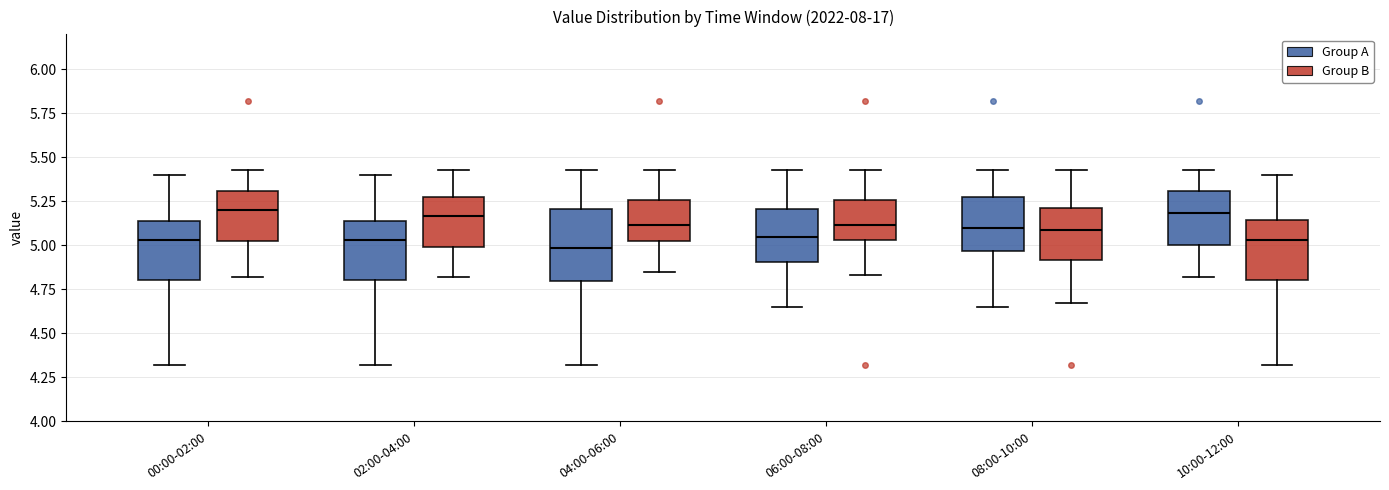

Reading left to right, transcribe this box plot: for each box, give where its median line is, the range the box spans, and where its two whiskers end, as read against the y-axis. The values are not printed on the chart, so give them approximately, as read against the axis.

00:00-02:00 (Group A): median 5.05, box 4.80 to 5.15, whiskers 4.30 to 5.40
00:00-02:00 (Group B): median 5.20, box 5.00 to 5.30, whiskers 4.80 to 5.45
02:00-04:00 (Group A): median 5.05, box 4.80 to 5.15, whiskers 4.30 to 5.40
02:00-04:00 (Group B): median 5.15, box 5.00 to 5.25, whiskers 4.80 to 5.45
04:00-06:00 (Group A): median 5.00, box 4.80 to 5.20, whiskers 4.30 to 5.45
04:00-06:00 (Group B): median 5.10, box 5.00 to 5.25, whiskers 4.85 to 5.45
06:00-08:00 (Group A): median 5.05, box 4.90 to 5.20, whiskers 4.65 to 5.45
06:00-08:00 (Group B): median 5.10, box 5.05 to 5.25, whiskers 4.85 to 5.45
08:00-10:00 (Group A): median 5.10, box 4.95 to 5.25, whiskers 4.65 to 5.45
08:00-10:00 (Group B): median 5.10, box 4.90 to 5.20, whiskers 4.65 to 5.45
10:00-12:00 (Group A): median 5.20, box 5.00 to 5.30, whiskers 4.80 to 5.45
10:00-12:00 (Group B): median 5.05, box 4.80 to 5.15, whiskers 4.30 to 5.40